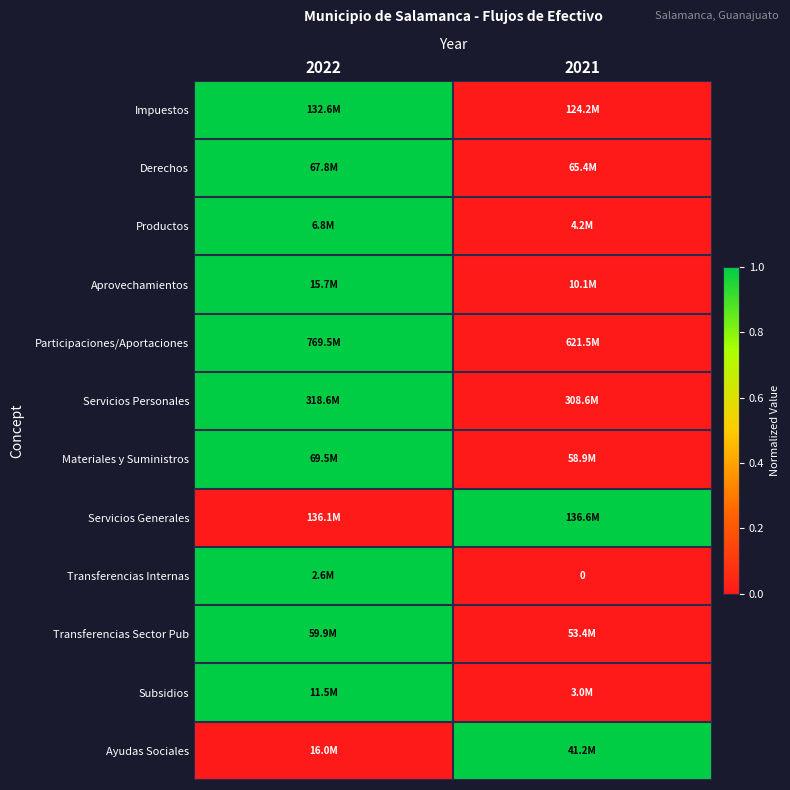

At how many categories does at least one series exceed 0?

2